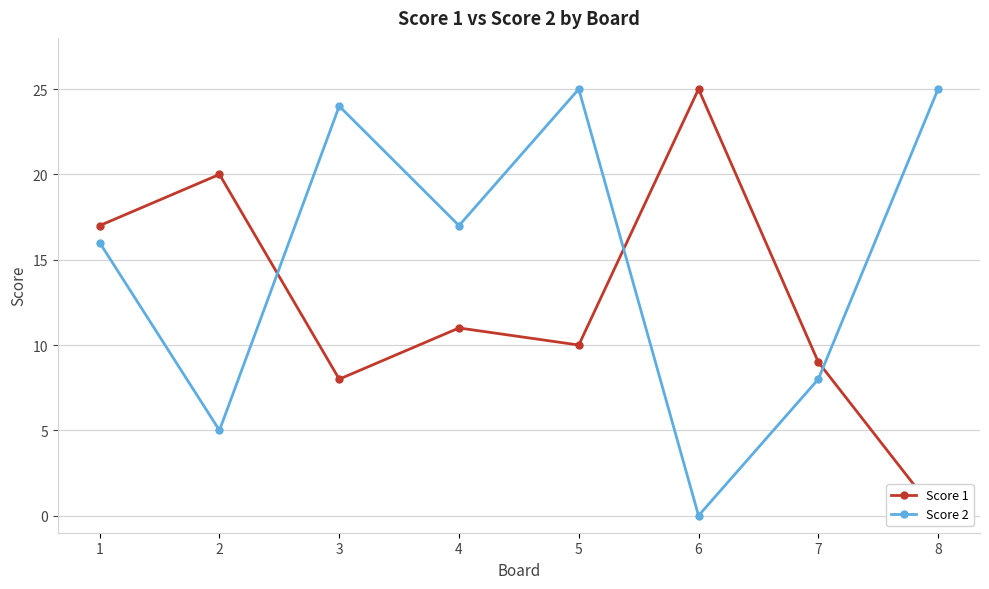

What is the difference between the second highest and second lowest values in the Score 1 series?

12